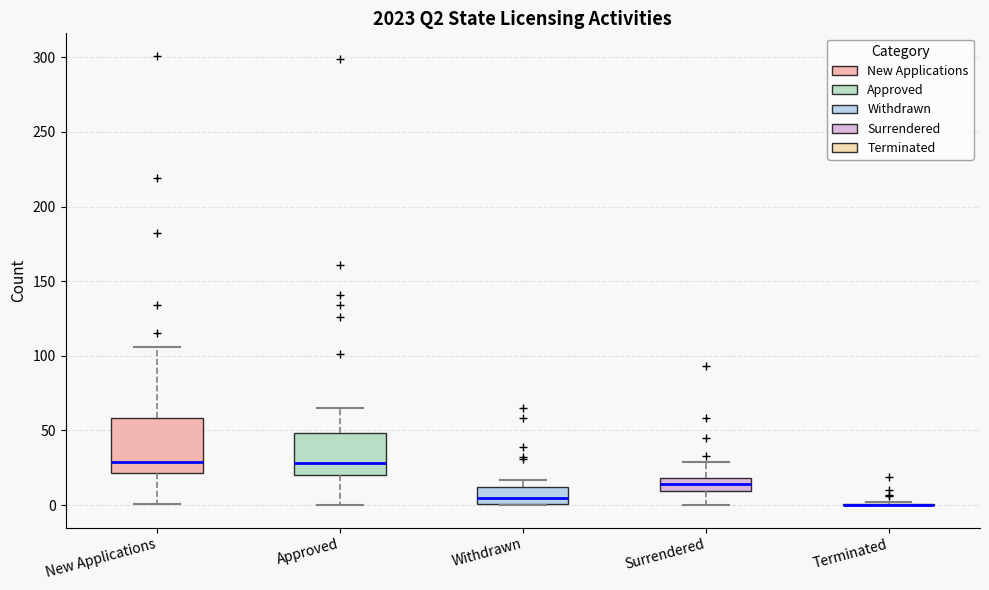

Reading left to right, transcribe this box plot: for each box, give where its median line is, the range the box spans, and where its two whiskers end, as read against the y-axis. The values are not printed on the chart, so give them approximately, as read against the axis.

New Applications: median 30, box 20 to 60, whiskers 0 to 105
Approved: median 30, box 20 to 50, whiskers 0 to 65
Withdrawn: median 5, box 0 to 10, whiskers 0 to 15
Surrendered: median 15, box 10 to 20, whiskers 0 to 30
Terminated: box collapsed to a line at 0, whiskers 0 to 0